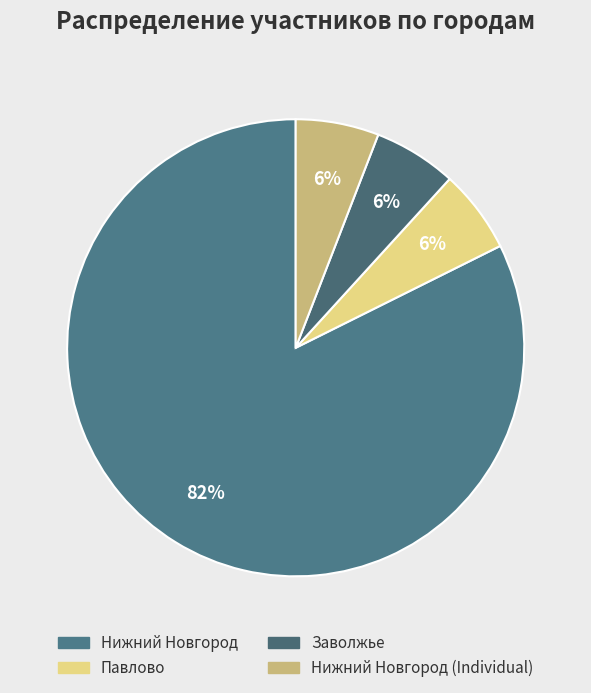

How many slices are in this pie chart?

4